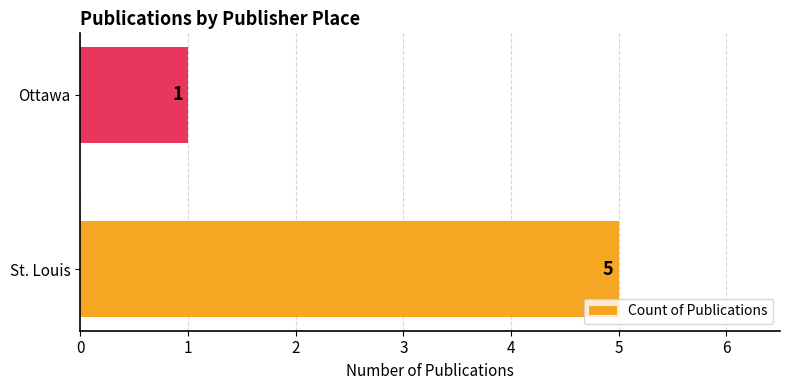

How many data points does each series have?

2